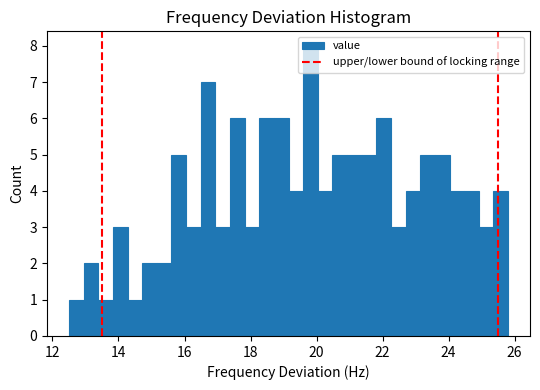

Around what value on the x-axis is the tallest bar? Give the approximate position of its centre, as read against the axis.

19.8